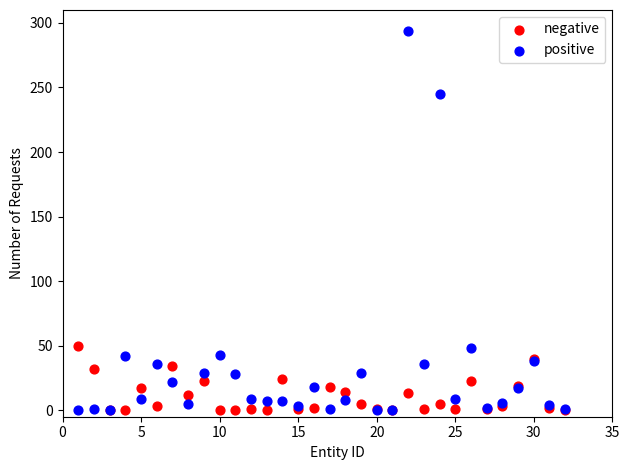

Which series has the largest Y range (max minus min)?

positive